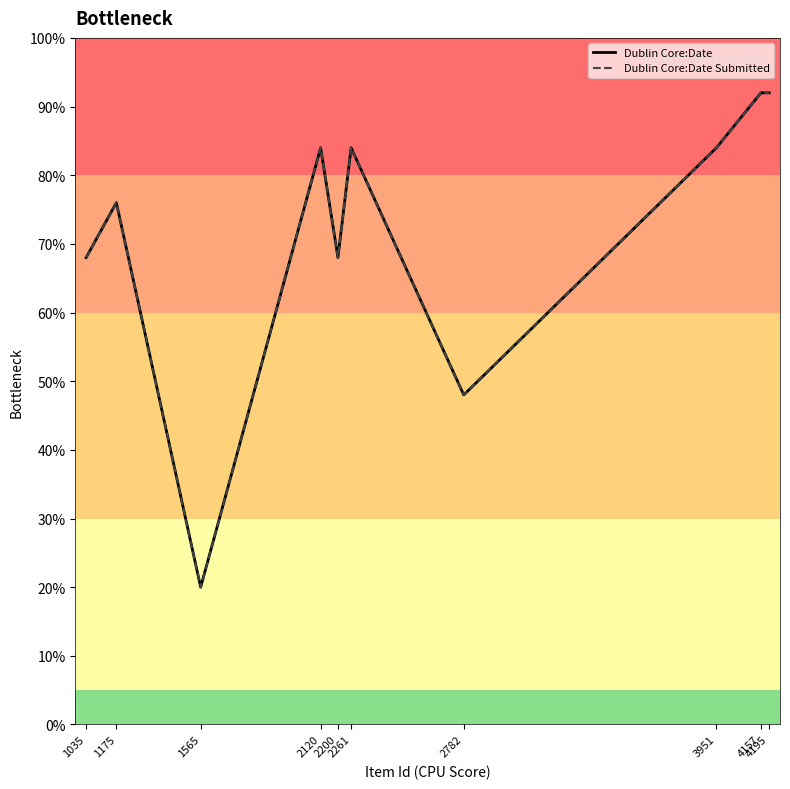

The Dublin Core:Date Submitted series shows 141 at 2261. True or false?

False